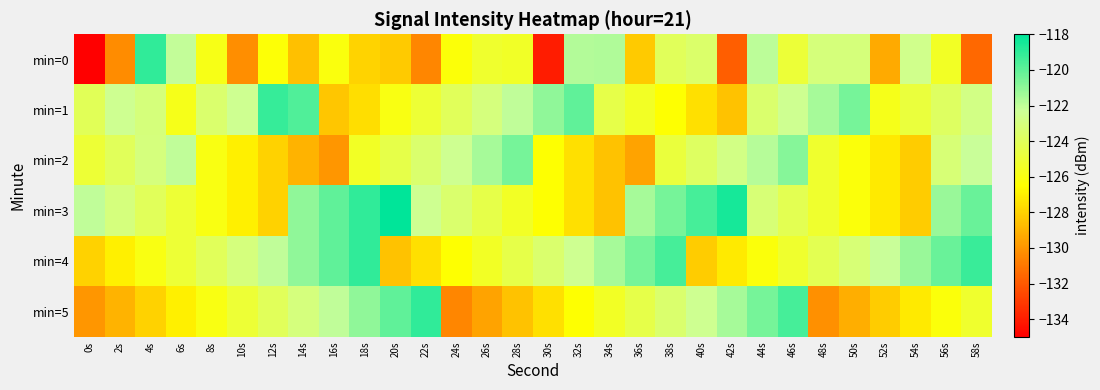

At which category does the chart reach its peak across all series?

20s